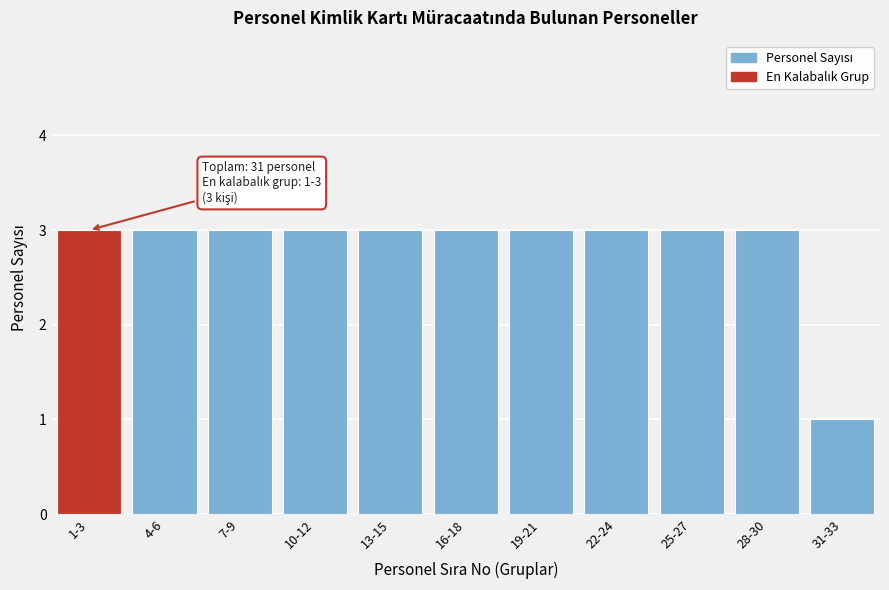

Reading right to left, list all the values displayed in this chart.

31-33=1	28-30=3	25-27=3	22-24=3	19-21=3	16-18=3	13-15=3	10-12=3	7-9=3	4-6=3	1-3=3